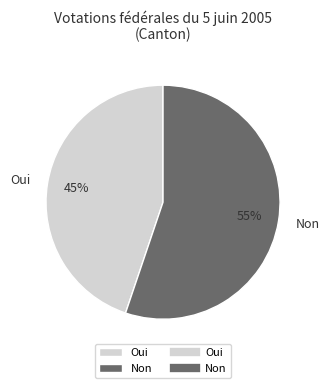

Which slice is the largest?

Non